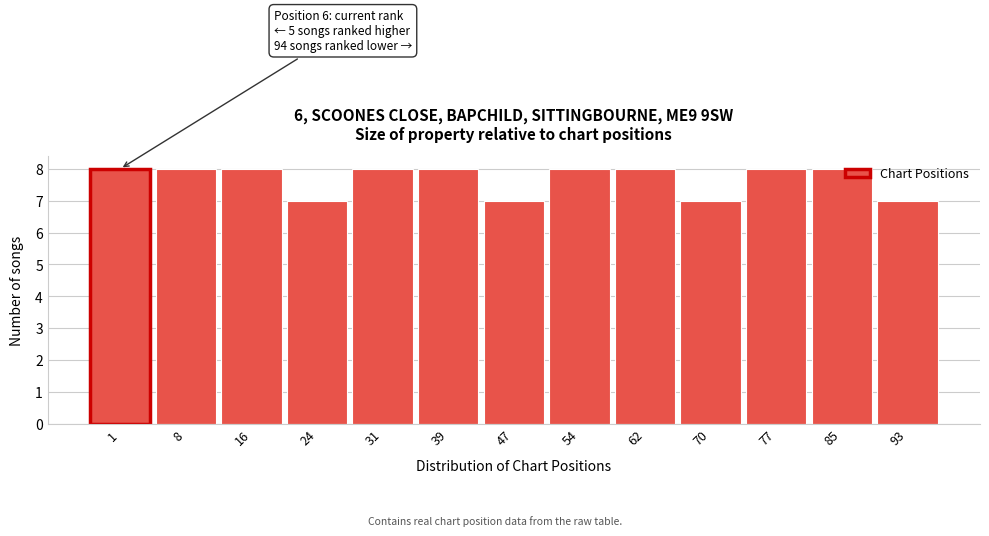

Approximately how many times larger is the value at 93 compared to 47?

1.0